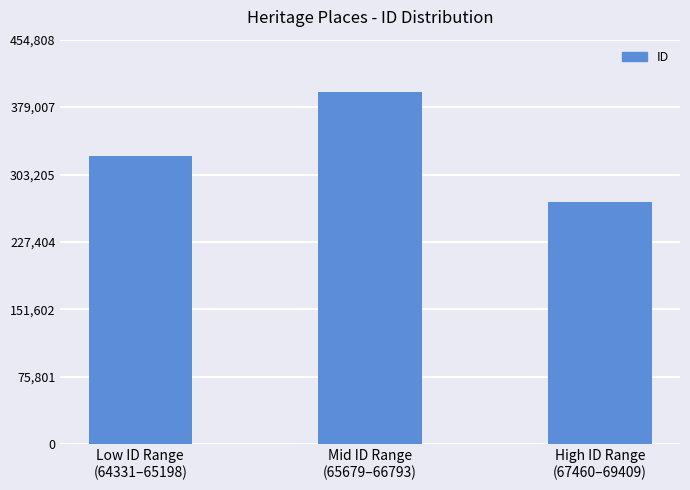

Between High ID Range
(67460–69409) and Mid ID Range
(65679–66793), which is larger?

Mid ID Range
(65679–66793)